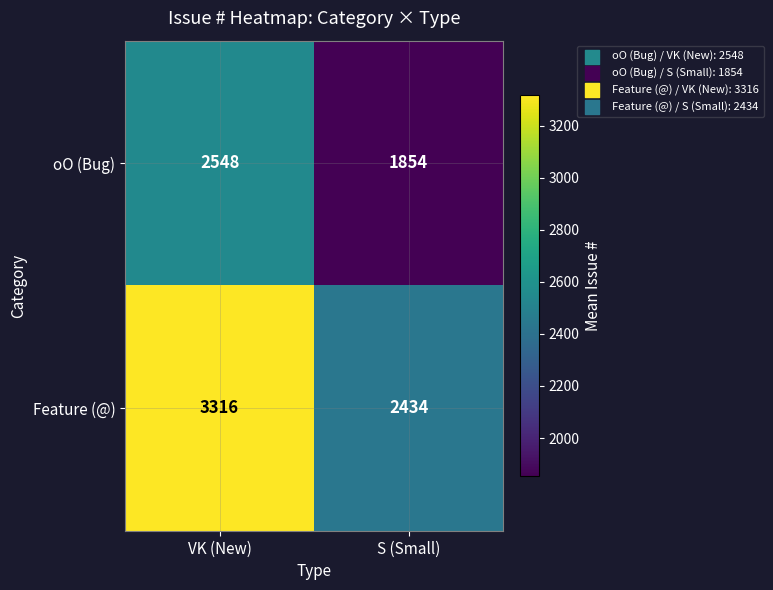

What is the total value across all series at S (Small)?

4288